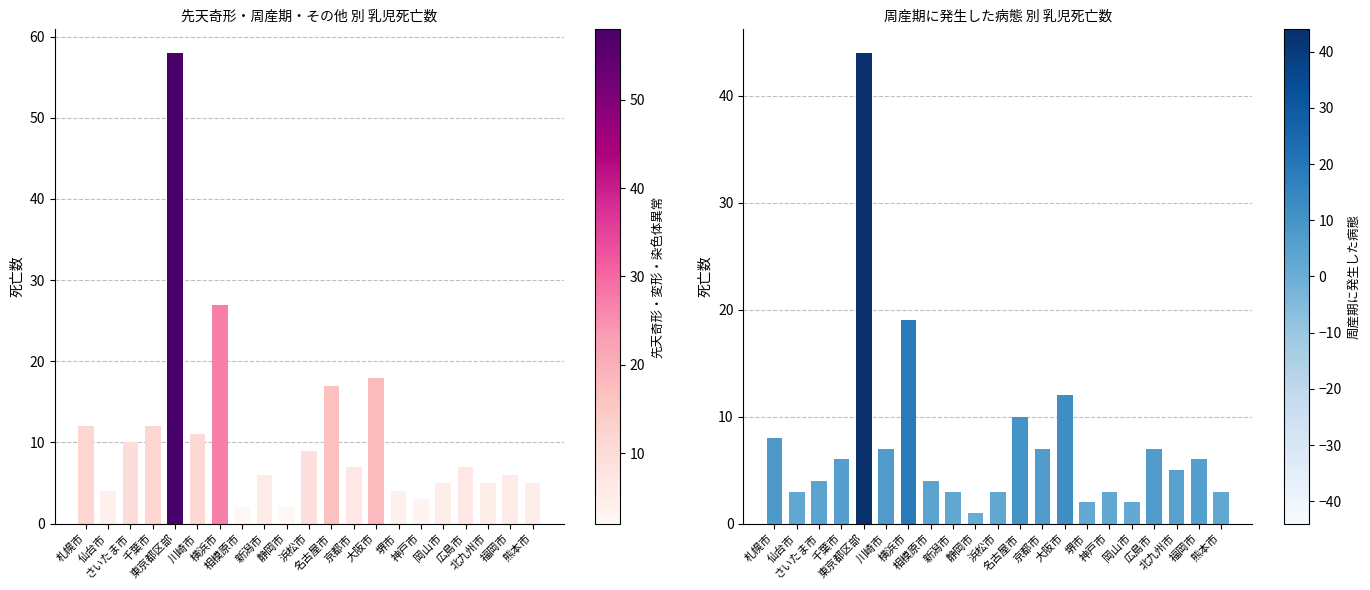

Between 相模原市 and 堺市, which series saw the biggest shift?

先天奇形・変形・染色体異常